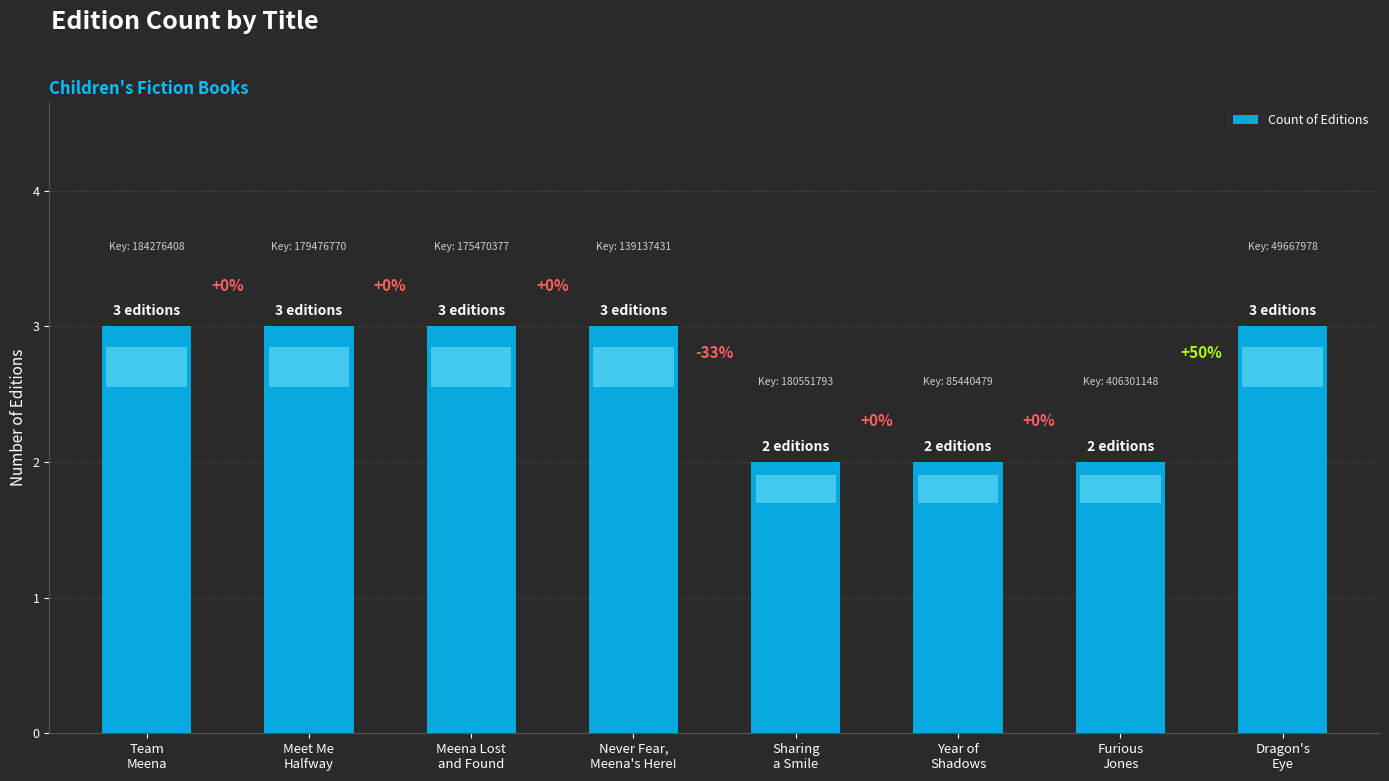

The chart shows a value of 3 at Meet Me
Halfway. True or false?

True